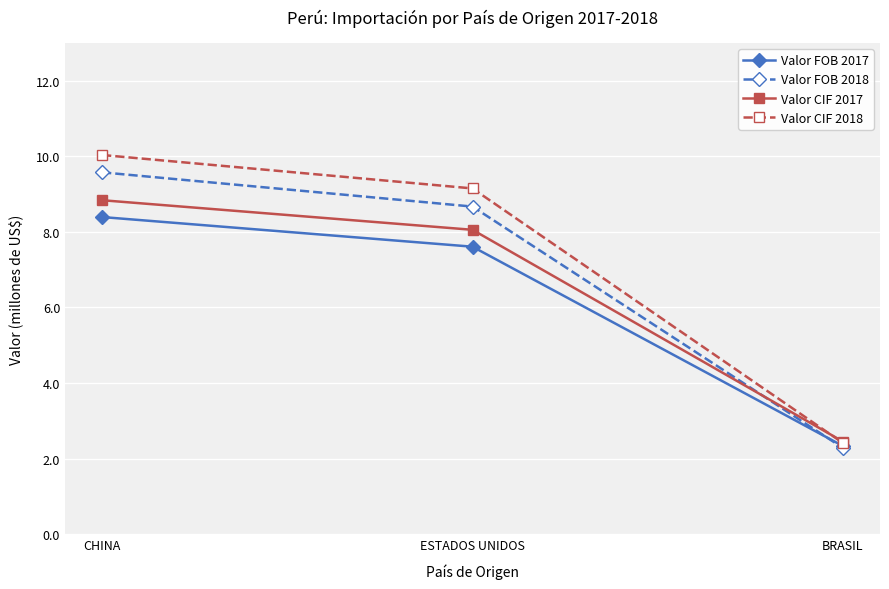

How many values in the Valor CIF 2017 series exceed 8?

2